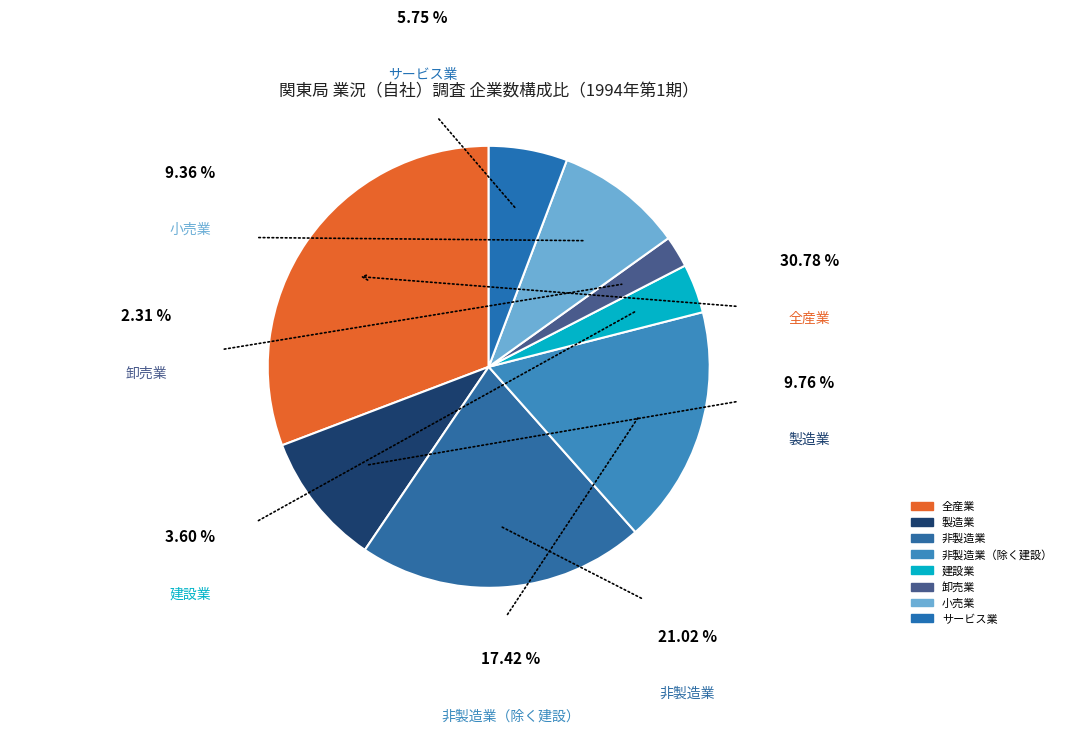

To the nearest percent, what is the combined percentage of 卸売業 and 小売業?

12%